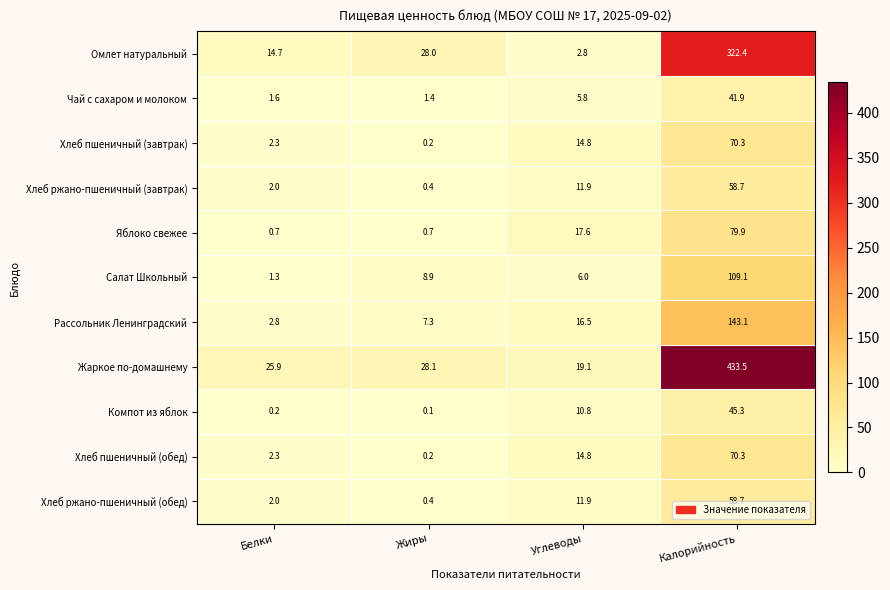

What is the highest value of the Компот из яблок series?

45.3